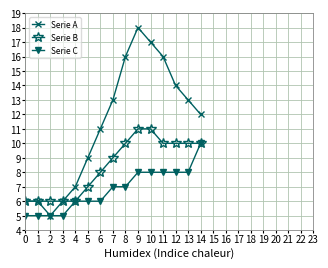

At how many categories does at least one series exceed 15?

4